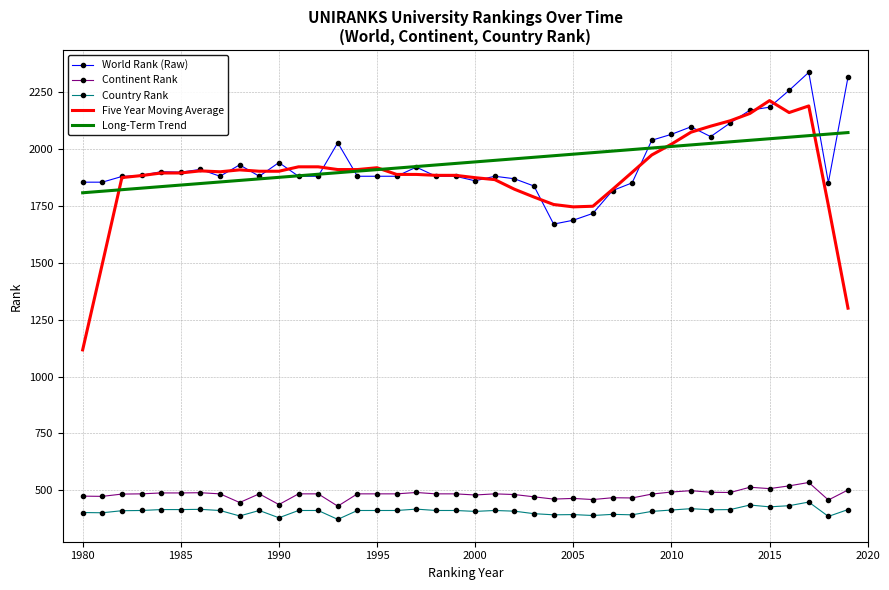

Which series has the widest spread of values?

Five Year Moving Average